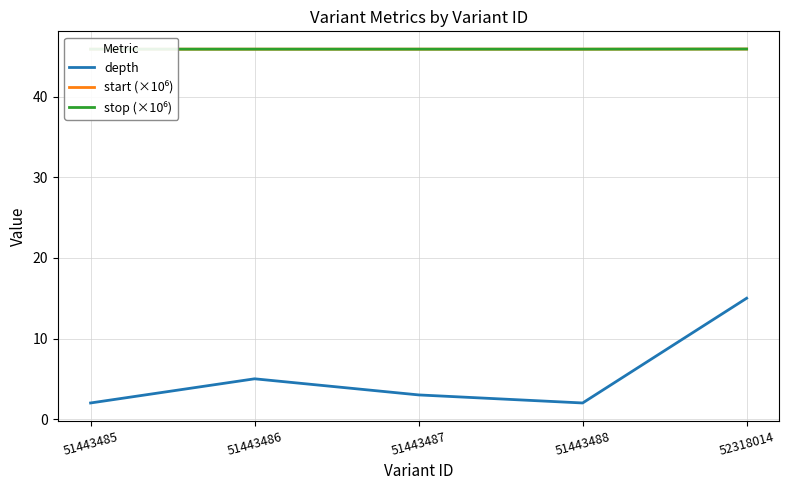

Rank the series by their maximum value, from highest to lowest.

stop (×10⁶), start (×10⁶), depth